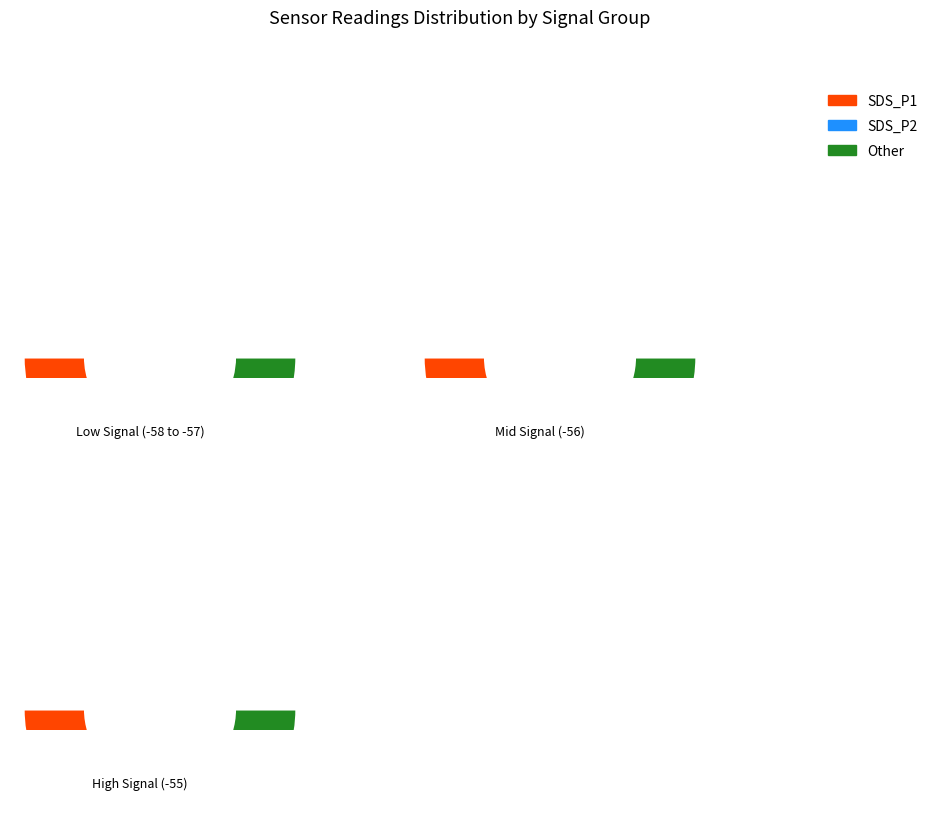

To the nearest percent, what is the difference between the largest and smallest slice percentages?

2%